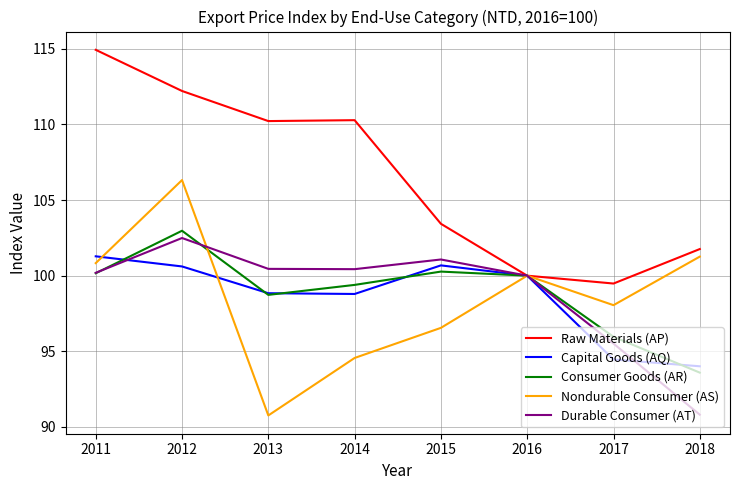

What is the sum of the Durable Consumer (AT) values at 2013 and 2018?

191.3